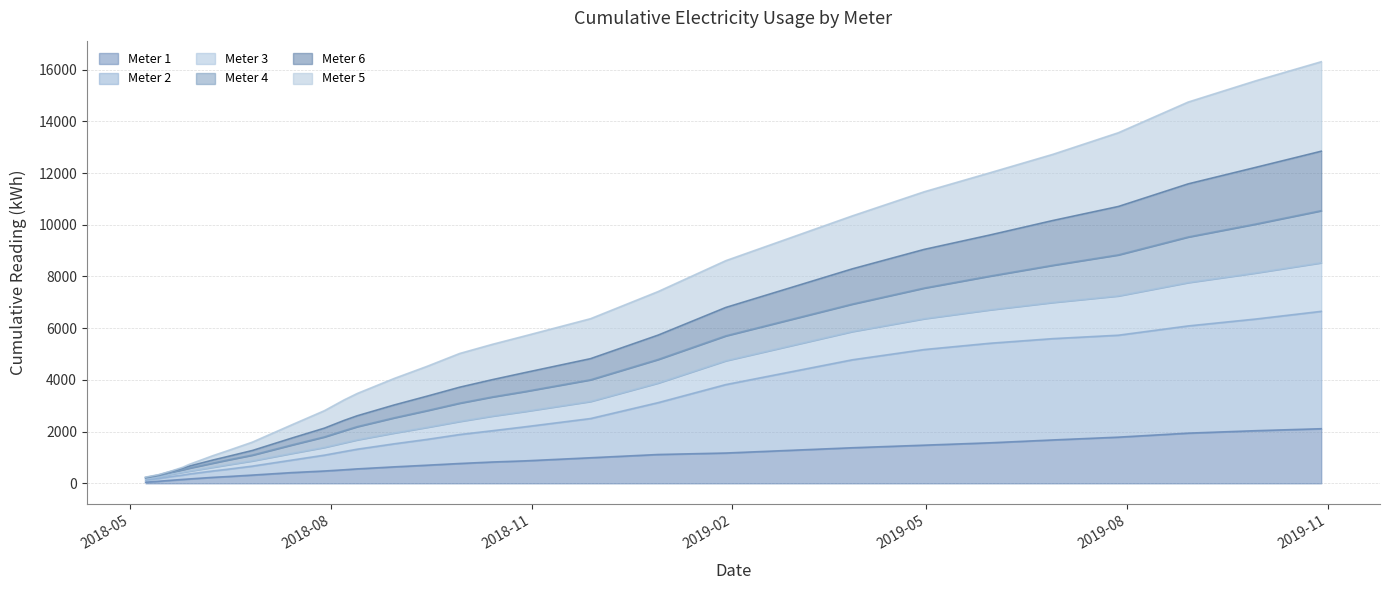

Which label corresponds to the largest value in the chart?

2019-10-29